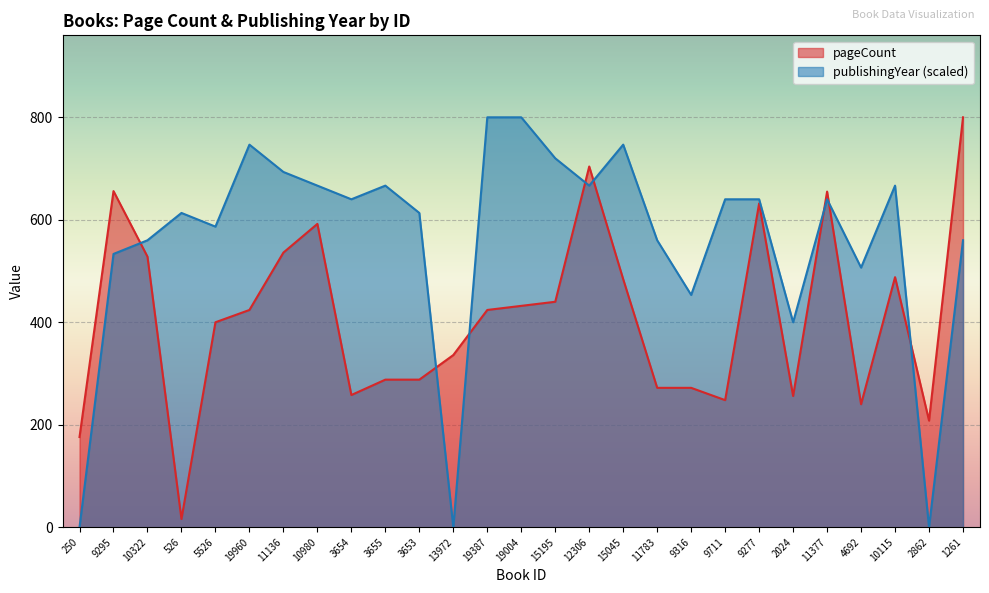

Reading left to right, what are all the values shown in this chart?

250=176	9295=656	10322=528	526=16	5526=400	19960=424	11136=536	10980=592	3654=258	3655=288	3653=288	13972=336	19387=424	19004=432	15195=440	12306=704	15045=484	11783=272	9316=272	9711=248	9277=632	2024=256	11377=655	4692=240	10115=488	2862=208	1261=800